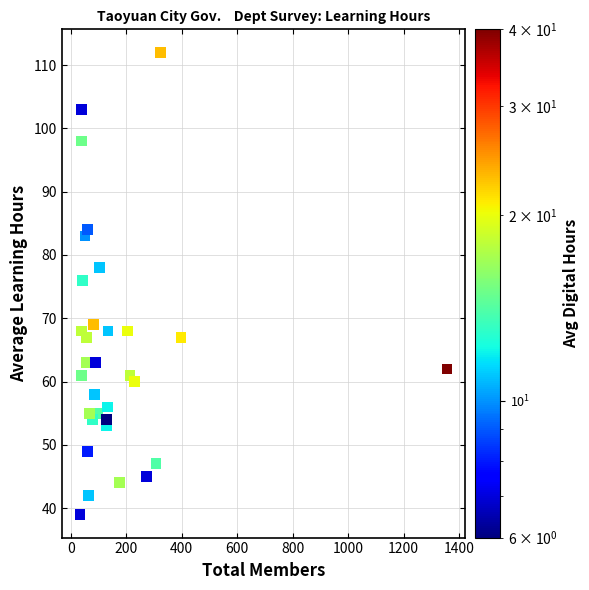

What Y value in the scatter plot is closest to 75?

76